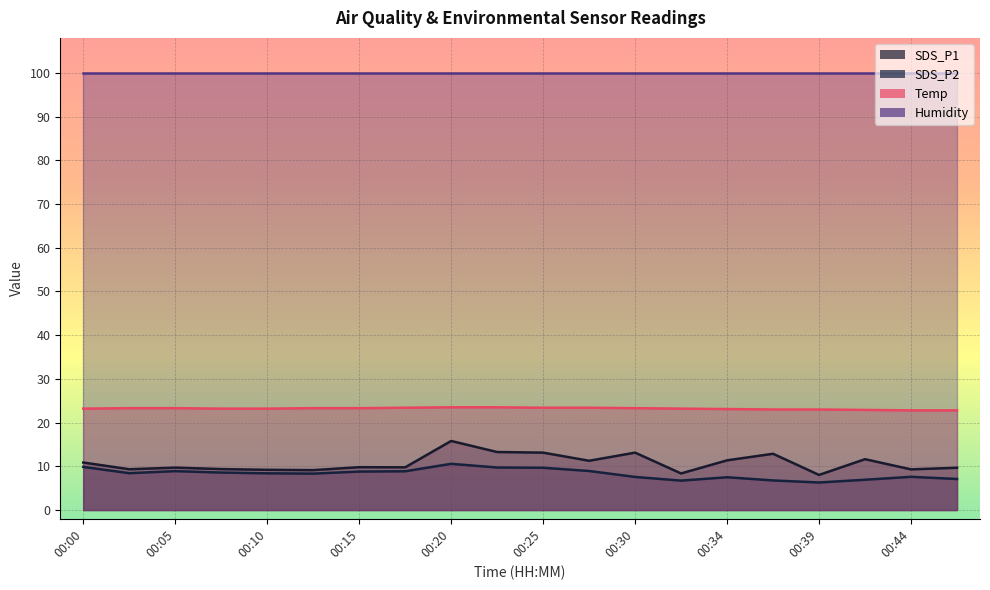

True or false: Temp and SDS_P1 cross at least once.

False